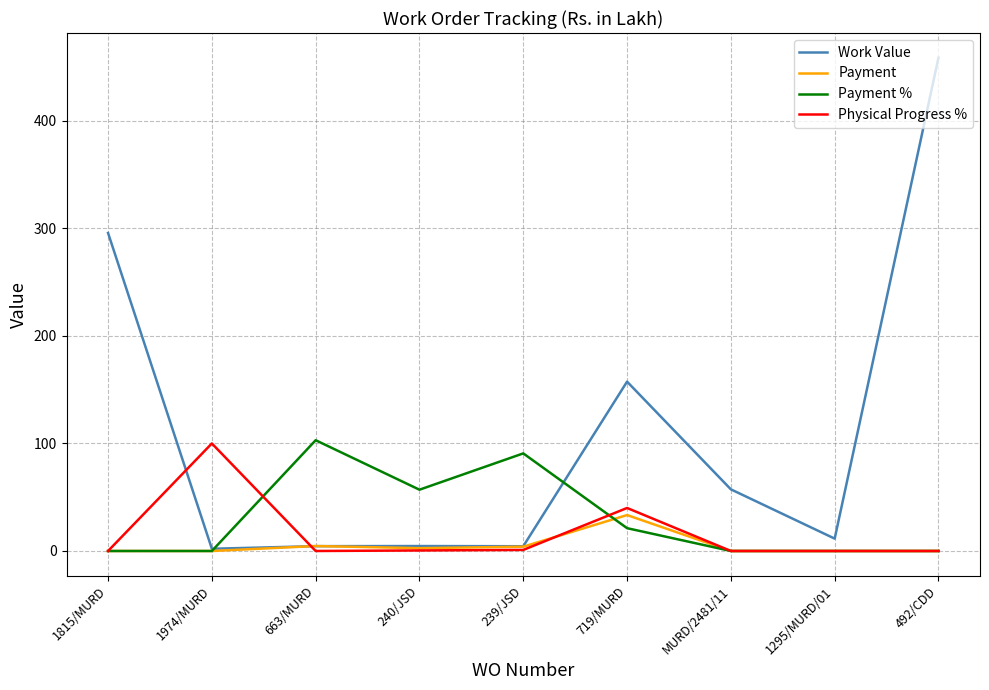

Is it true that Payment % equals 57.0 at 240/JSD?

True